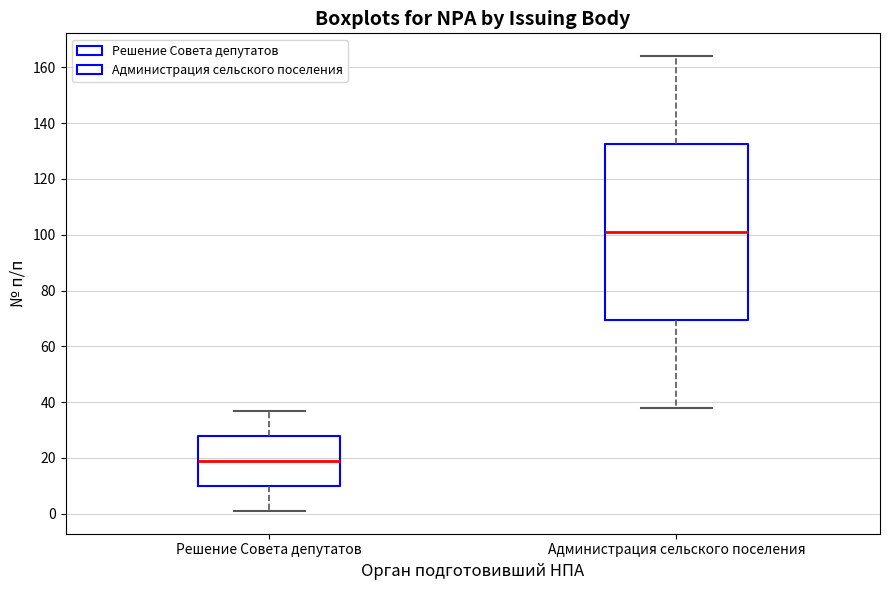

Reading left to right, read every box against the y-axis: the position of its median line, the range the box covers, and the ends of its whiskers. The values are not printed on the chart, so give them approximately, as read against the axis.

Решение Совета депутатов: median 20, box 10 to 28, whiskers 2 to 38
Администрация сельского поселения: median 102, box 70 to 132, whiskers 38 to 164